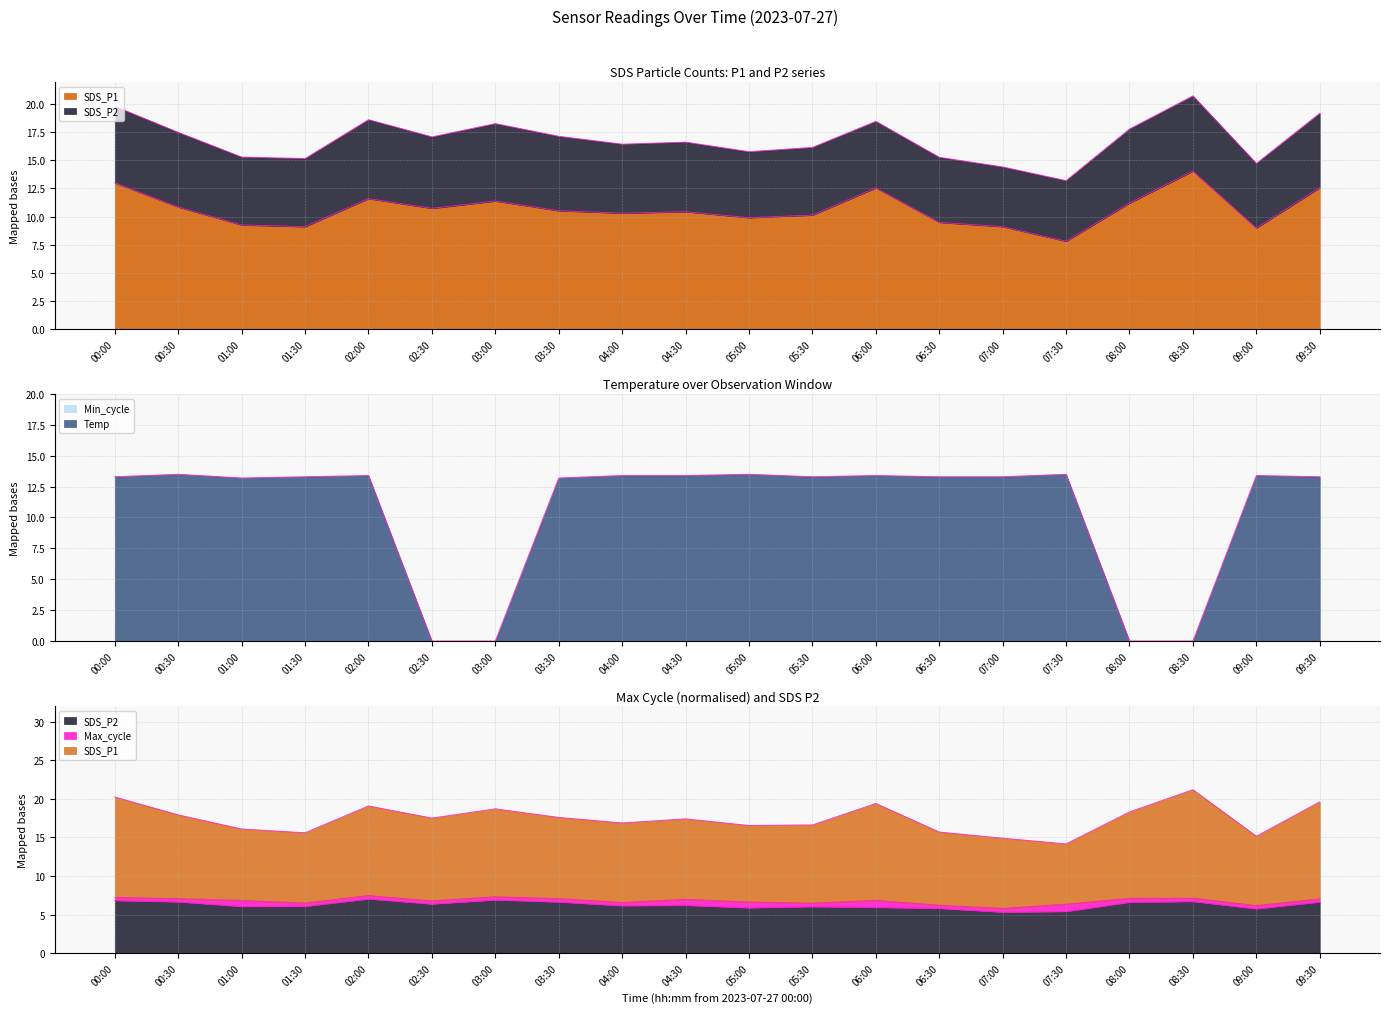

Where is the first local minimum for SDS_P1?

01:30